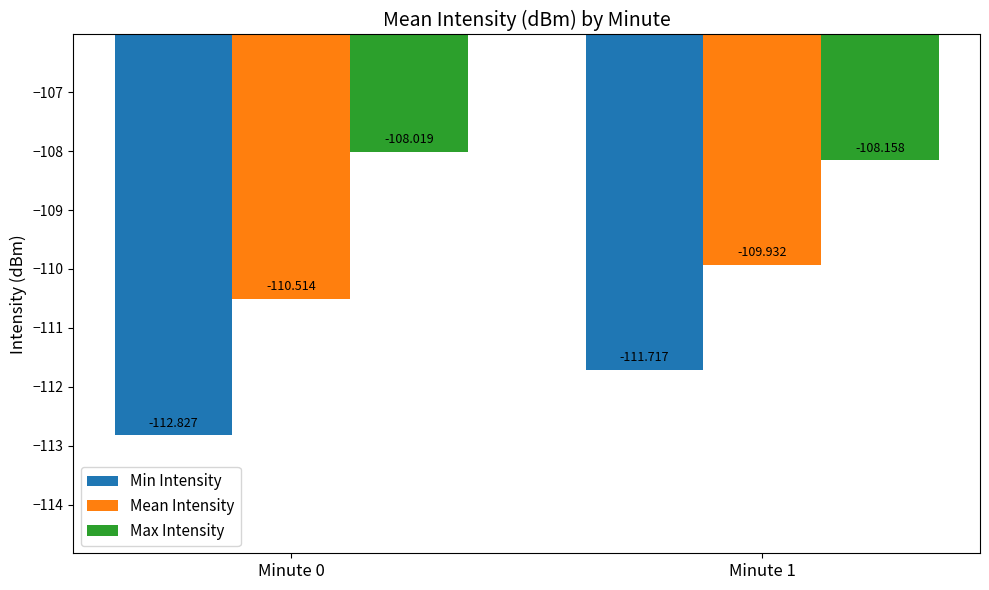

Which series has the widest spread of values?

Min Intensity